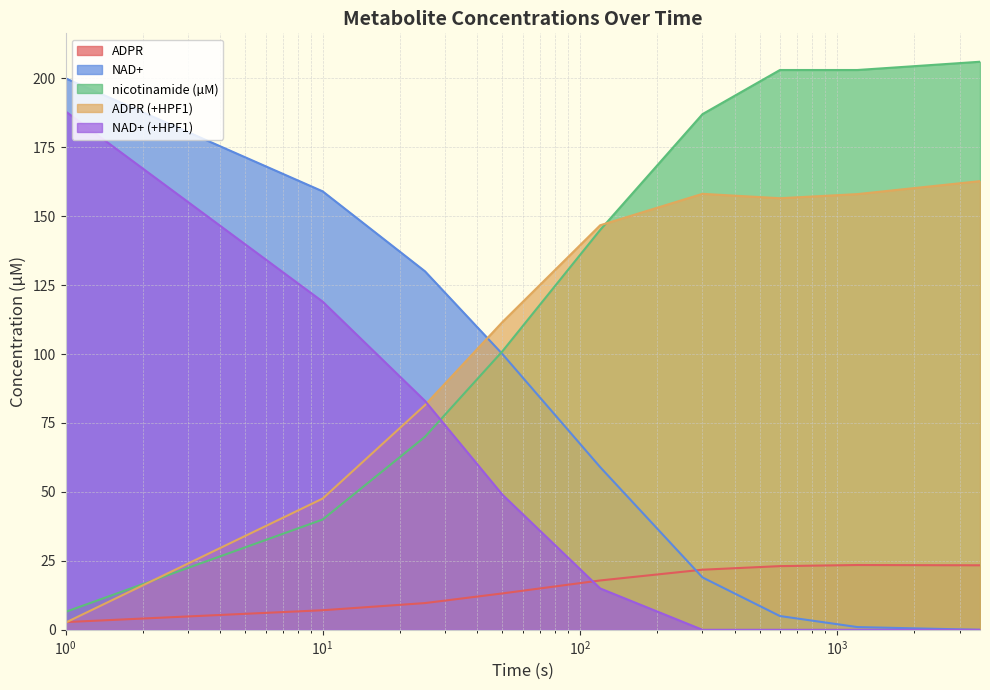

At how many categories does at least one series exceed 123?

8